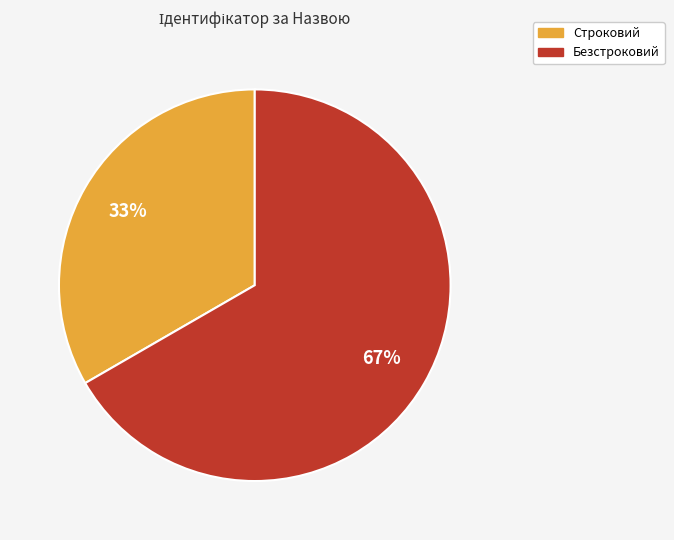

Between Безстроковий and Строковий, which is larger?

Безстроковий